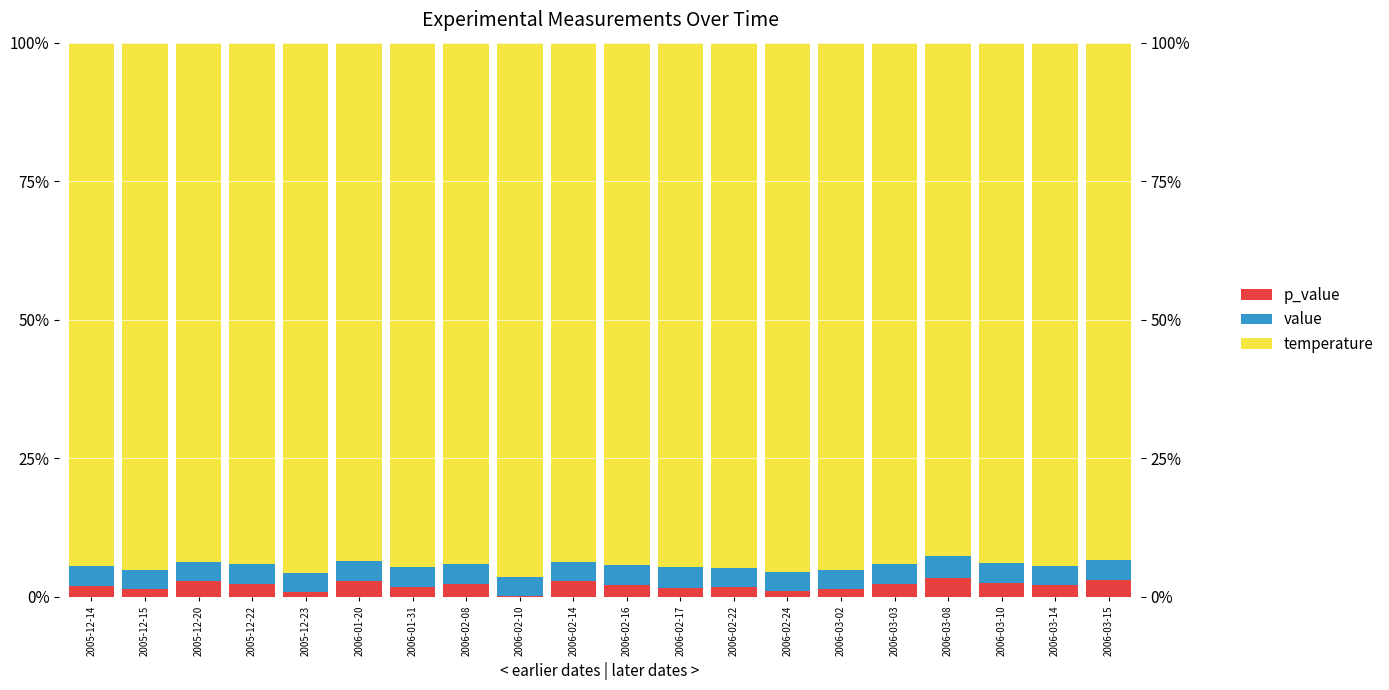

Rank the series by their maximum value, from lowest to highest.

p_value, value, temperature